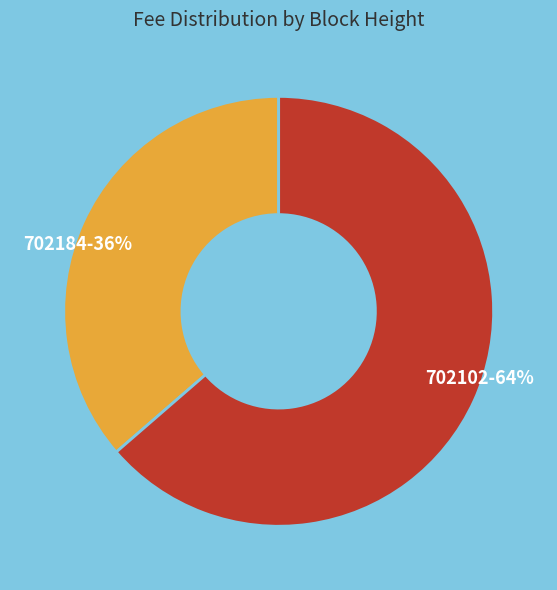

Is it true that 702184 is 24% of the pie?

False